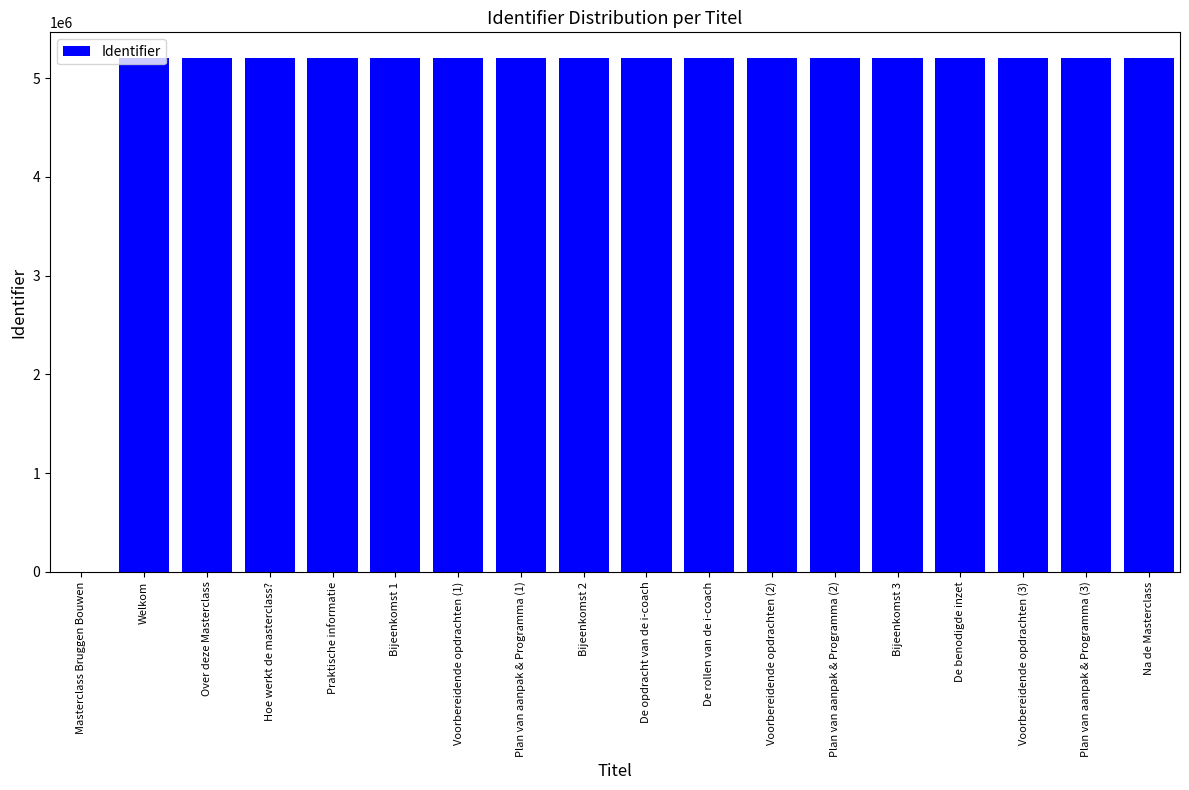

True or false: the data shows 5204123 at Plan van aanpak & Programma (2).

True